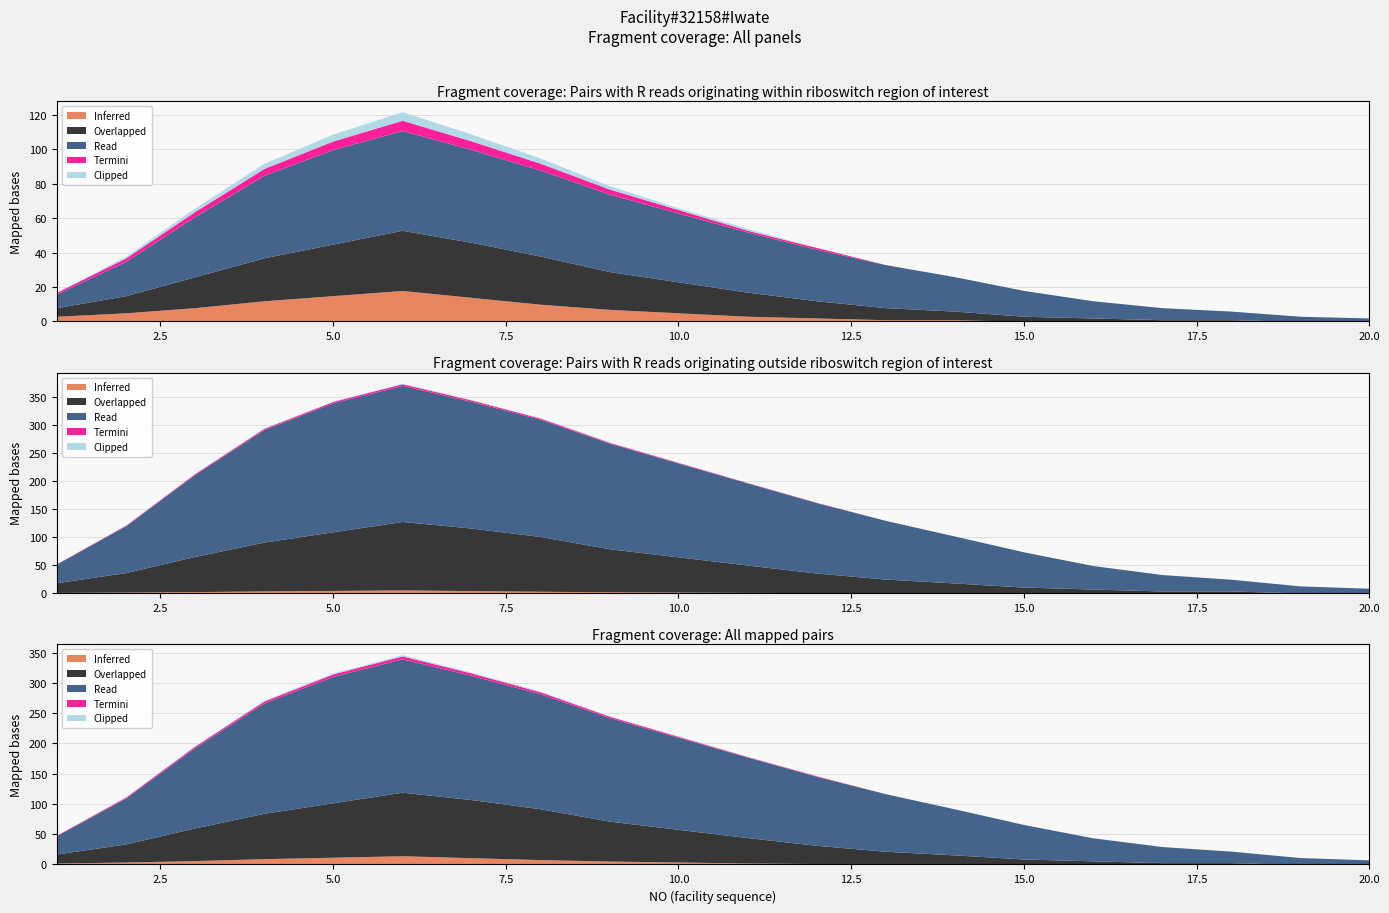

What is the minimum value for Read?

2